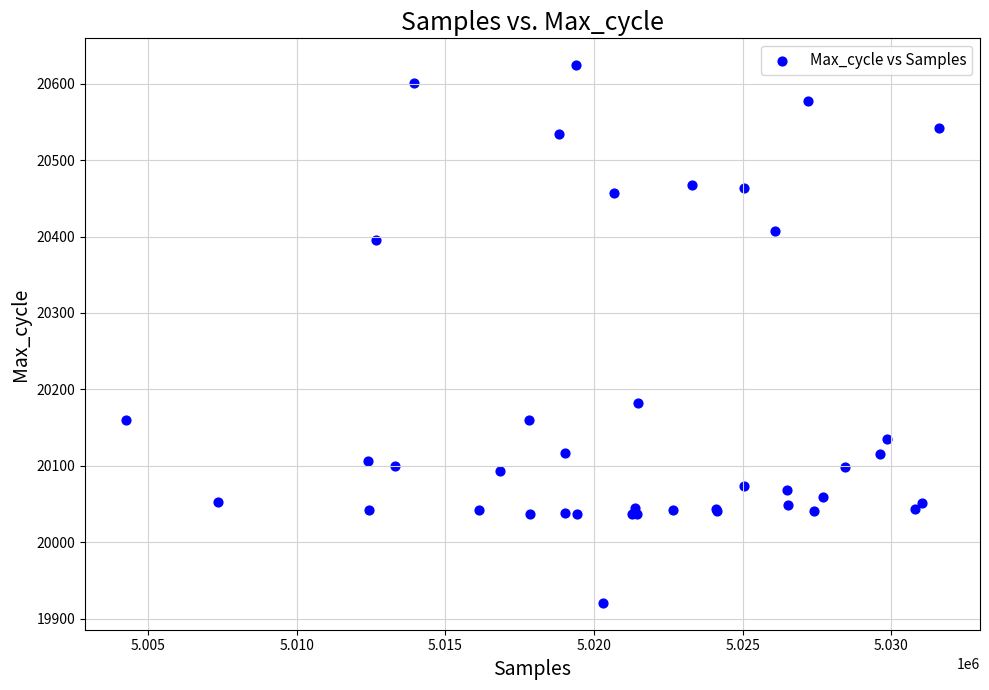

What Y value in the scatter plot is closest to 20272?

20182